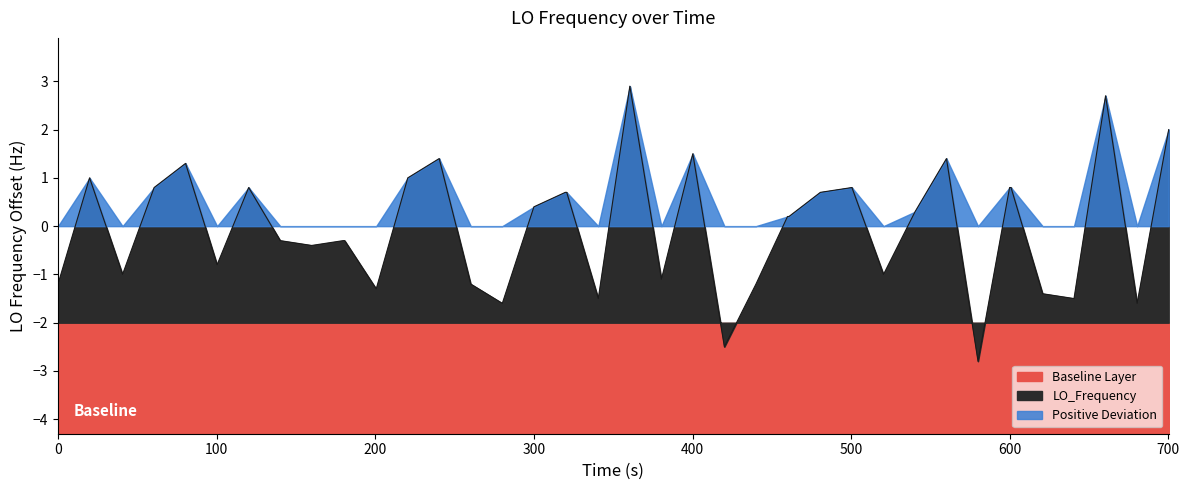

How many categories are shown in the chart?

40